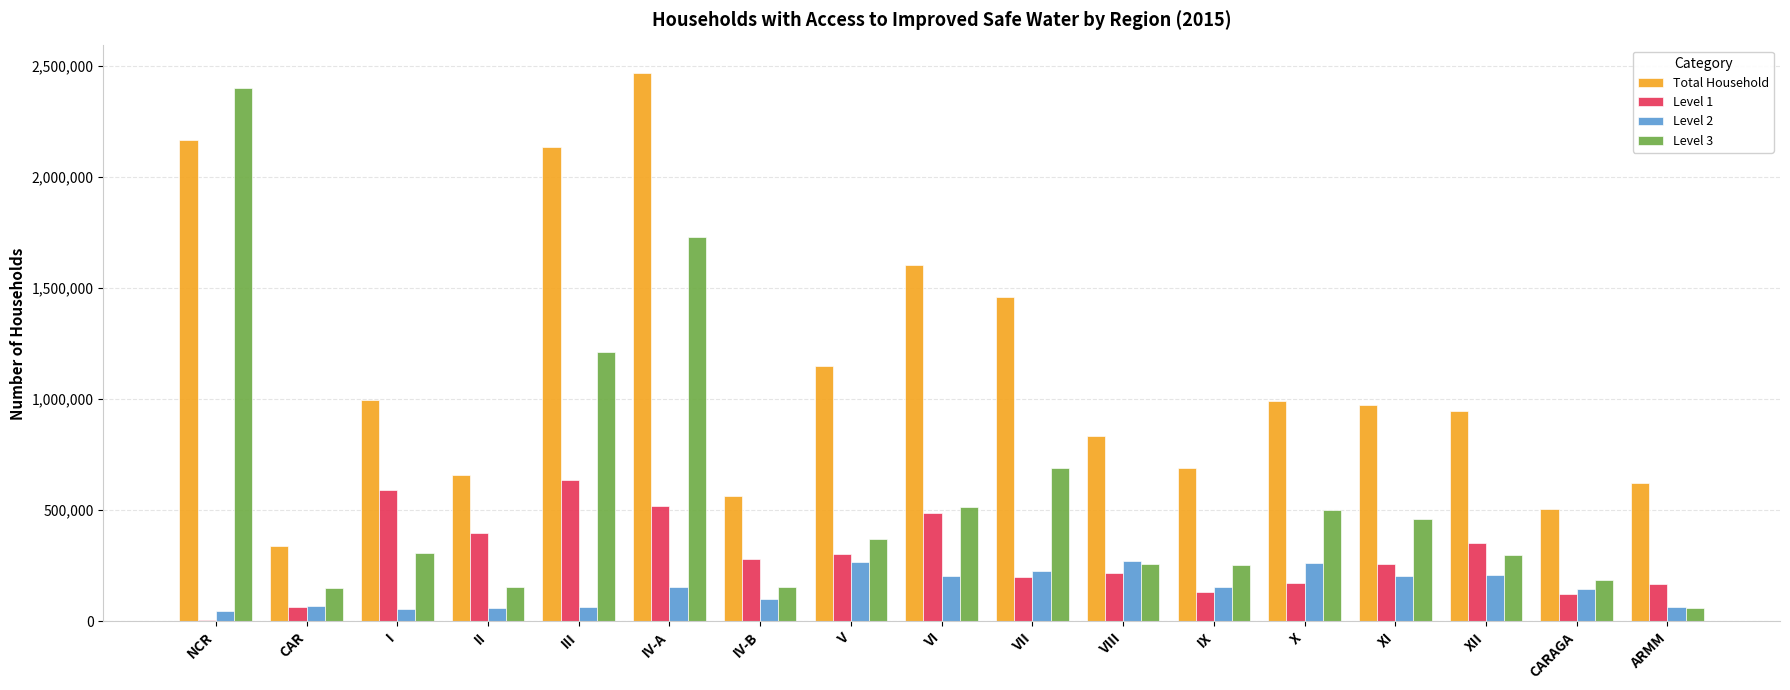

Which category has the highest value across all series?

IV-A